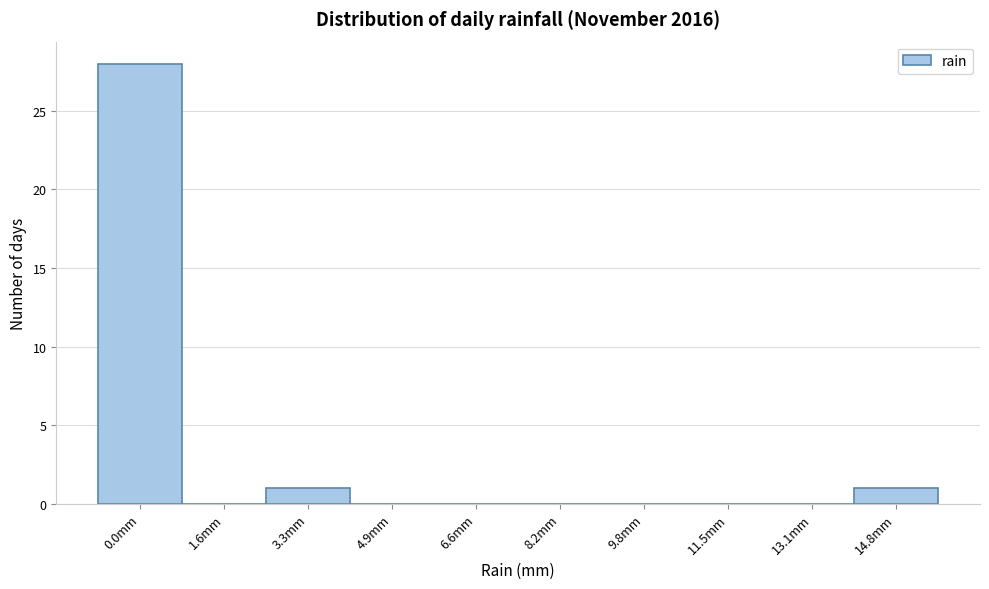

Reading left to right, list all the values displayed in this chart.

0.0mm=28	1.6mm=0	3.3mm=1	4.9mm=0	6.6mm=0	8.2mm=0	9.8mm=0	11.5mm=0	13.1mm=0	14.8mm=1